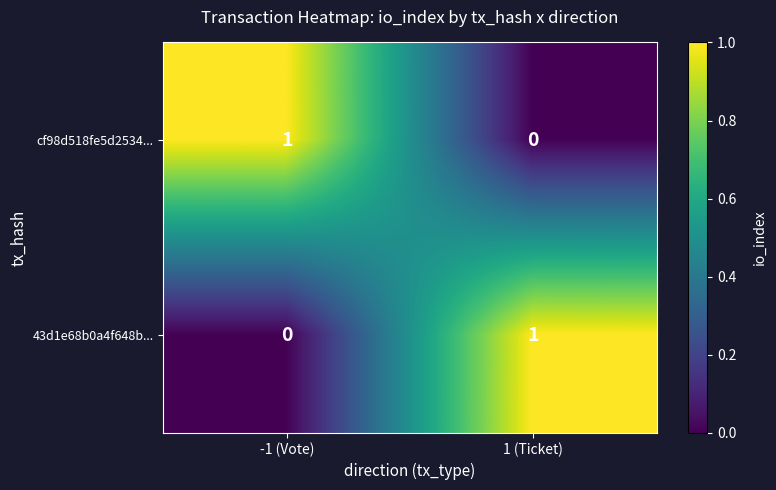

List the labels in order of cf98d518fe5d2534... value, smallest first.

1 (Ticket), -1 (Vote)